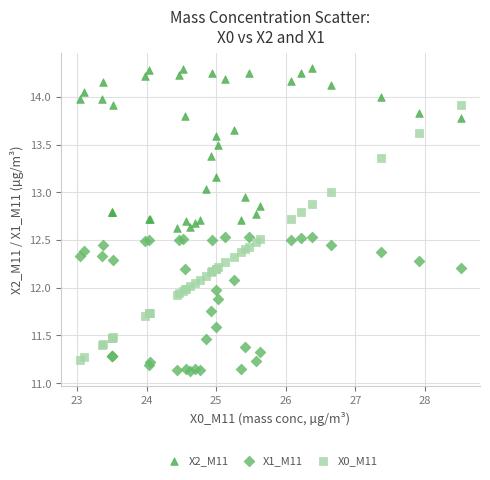

Which series contains the lowest Y value?

X1_M11